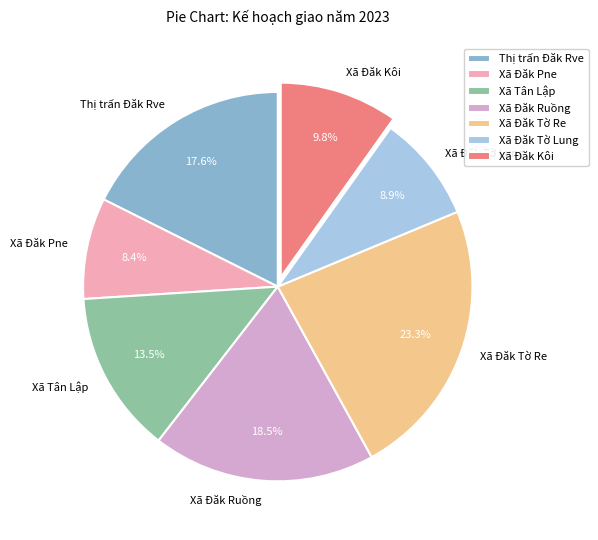

To the nearest percent, what percentage of the pie is Xã Đăk Kôi?

10%